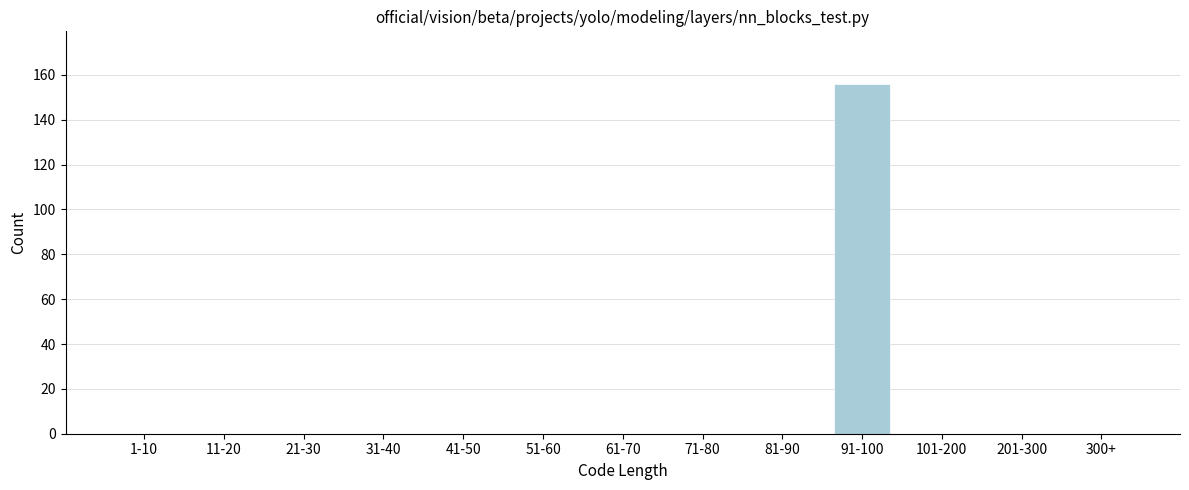

Reading left to right, list all the values displayed in this chart.

1-10=0	11-20=0	21-30=0	31-40=0	41-50=0	51-60=0	61-70=0	71-80=0	81-90=0	91-100=156	101-200=0	201-300=0	300+=0